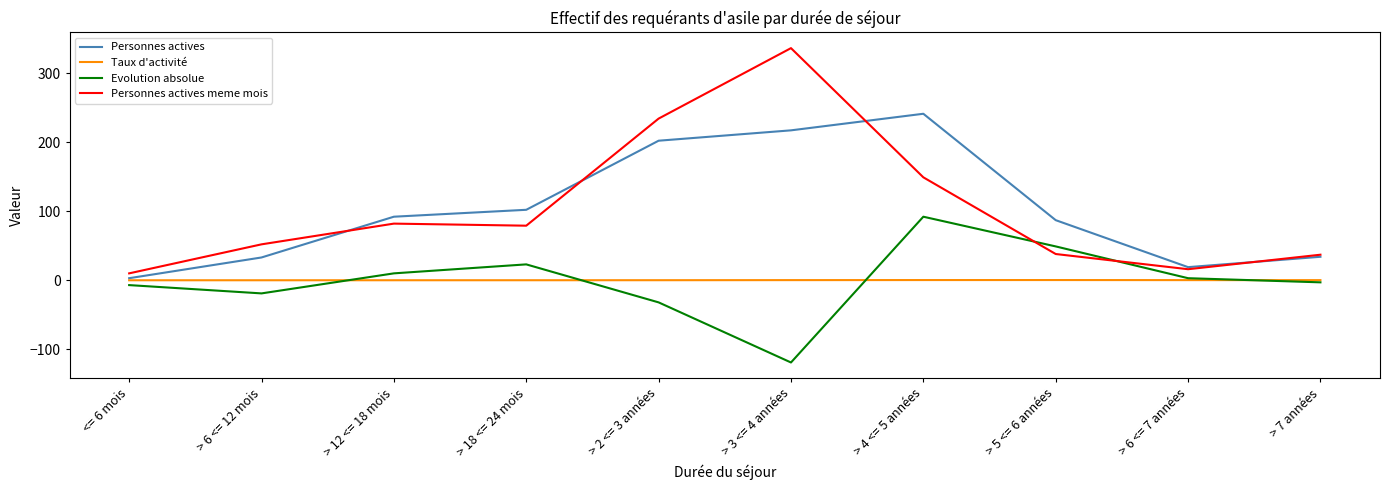

Which series has the widest spread of values?

Personnes actives meme mois